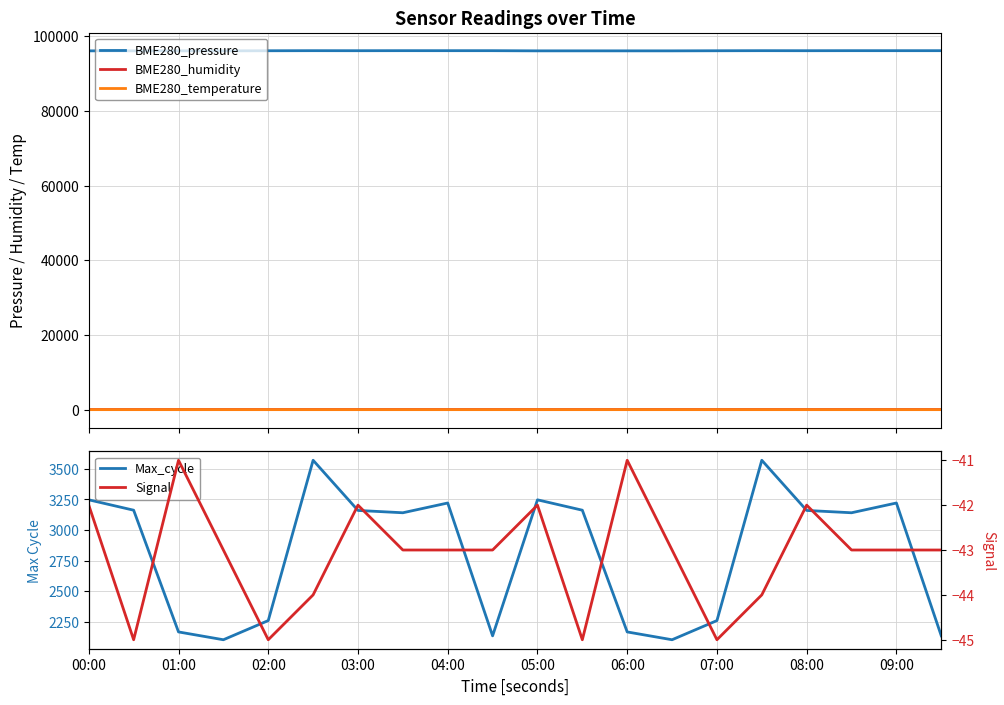

True or false: BME280_pressure and BME280_humidity cross at least once.

False